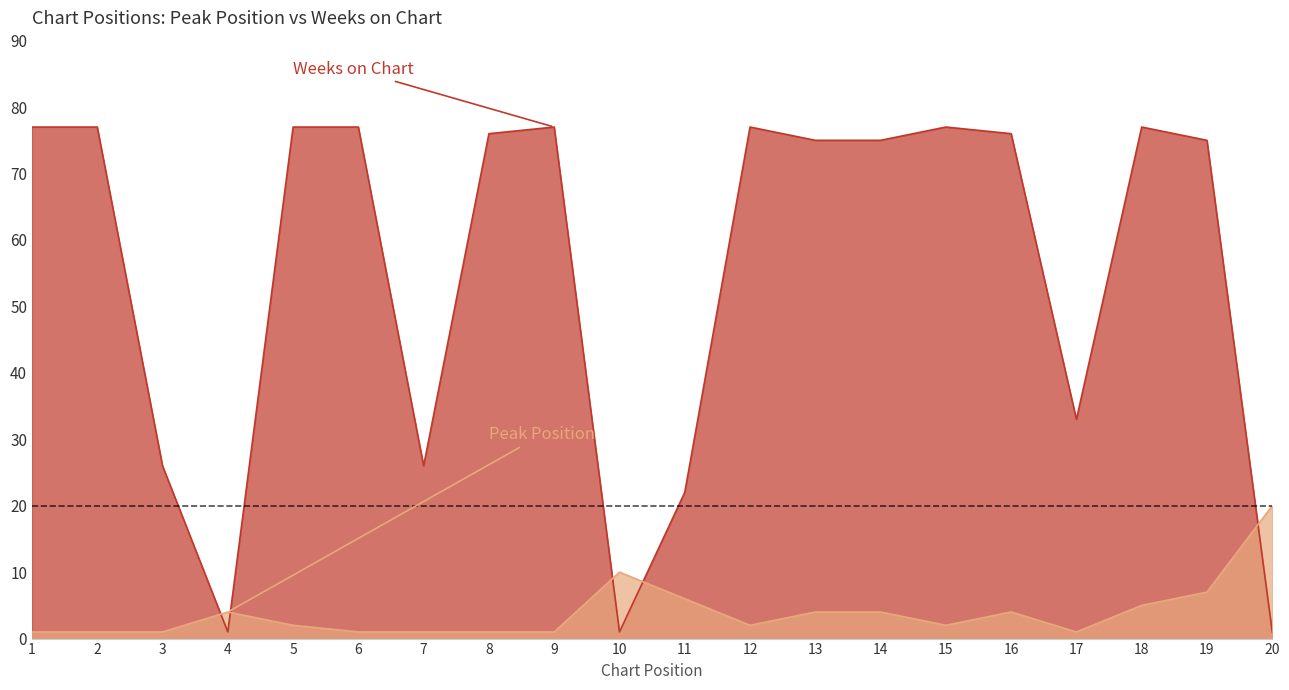

Rank the categories by Weeks on Chart value from highest to lowest.

1, 2, 5, 6, 9, 12, 15, 18, 8, 16, 13, 14, 19, 17, 3, 7, 11, 4, 10, 20